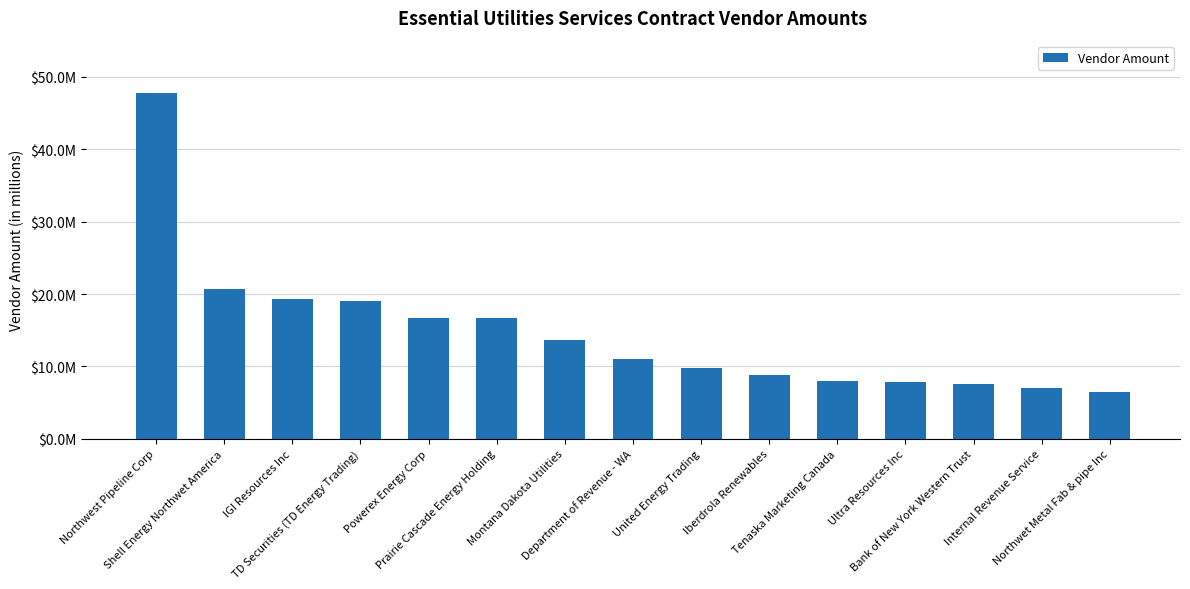

Rank the categories by value from lowest to highest.

Northwet Metal Fab & pipe Inc, Internal Revenue Service, Bank of New York Western Trust, Ultra Resources Inc, Tenaska Marketing Canada, Iberdrola Renewables, United Energy Trading, Department of Revenue - WA, Montana Dakota Utilities, Prairie Cascade Energy Holding, Powerex Energy Corp, TD Securities (TD Energy Trading), IGI Resources Inc, Shell Energy Northwet America, Northwest Pipeline Corp